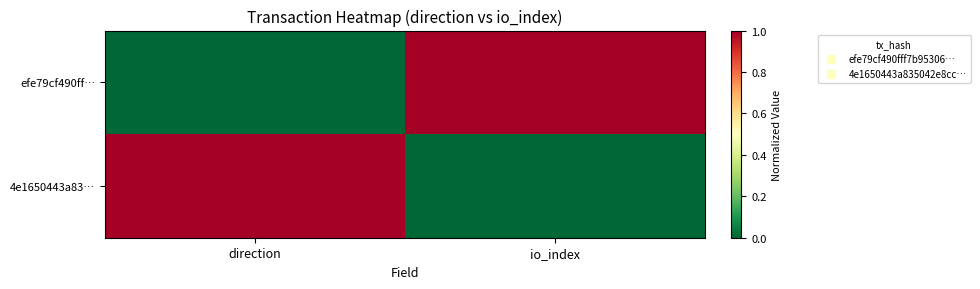

Reading left to right, what are all the values shown in this chart?

efe79cf490ff…: direction=0	io_index=1
4e1650443a83…: direction=1	io_index=0